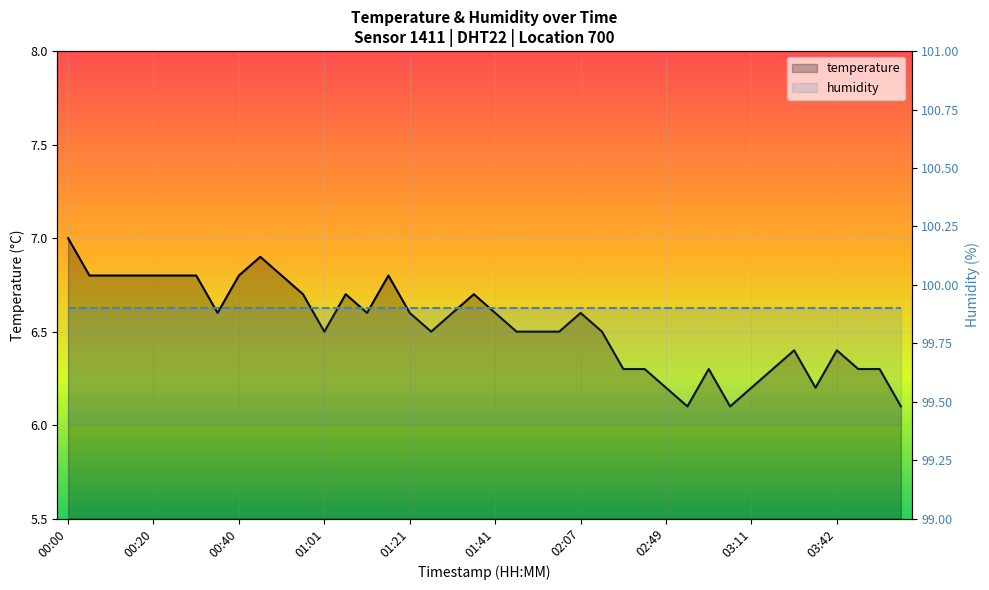

What is the change in value from 01:36 to 03:05?

-0.6